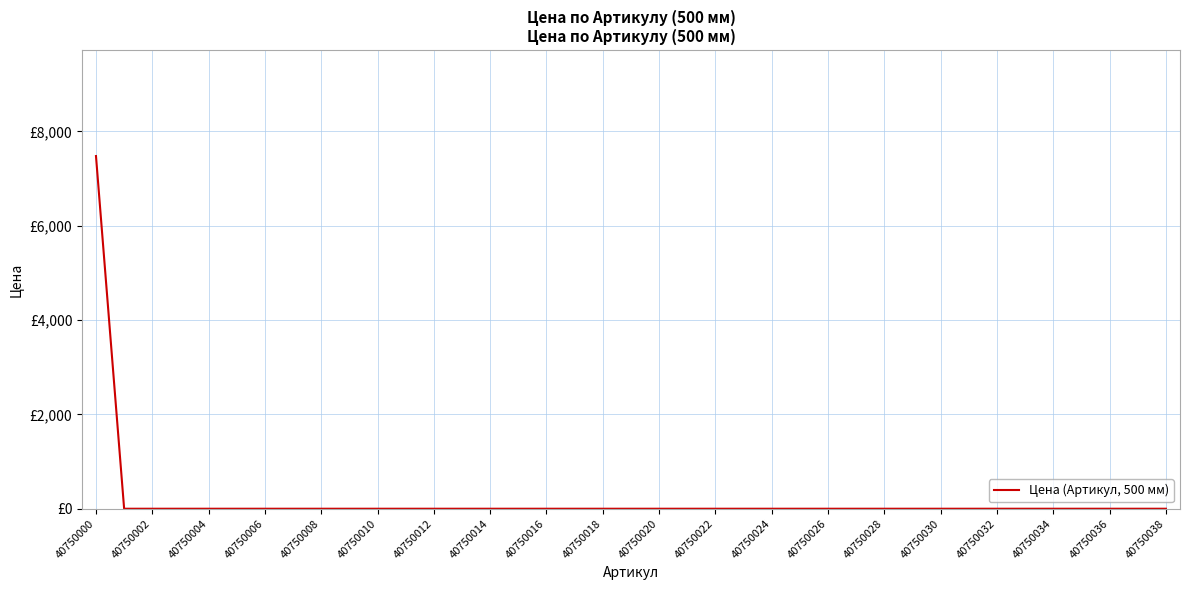

Is this an area chart (filled region under the line)?

No